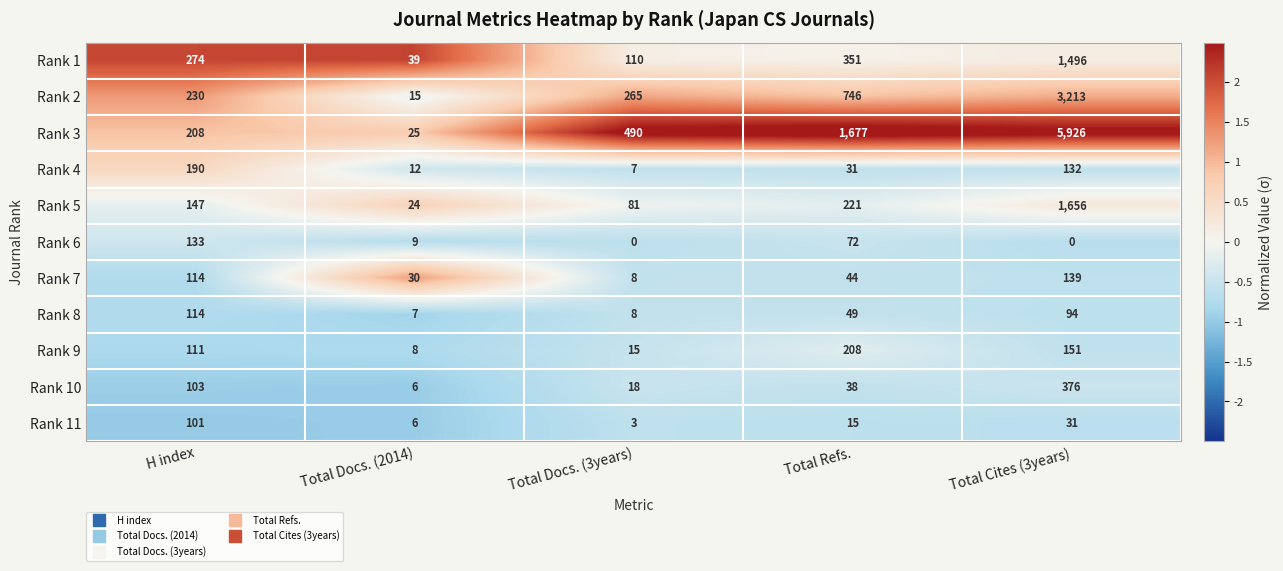

How many distinct data groups are displayed?

11